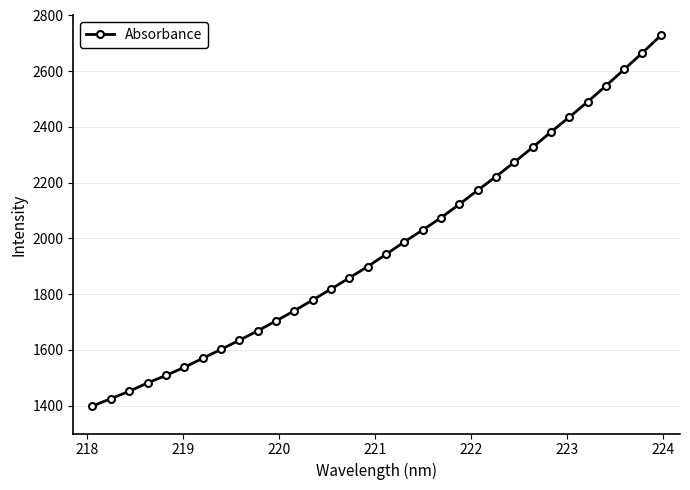

How many distinct data groups are displayed?

1